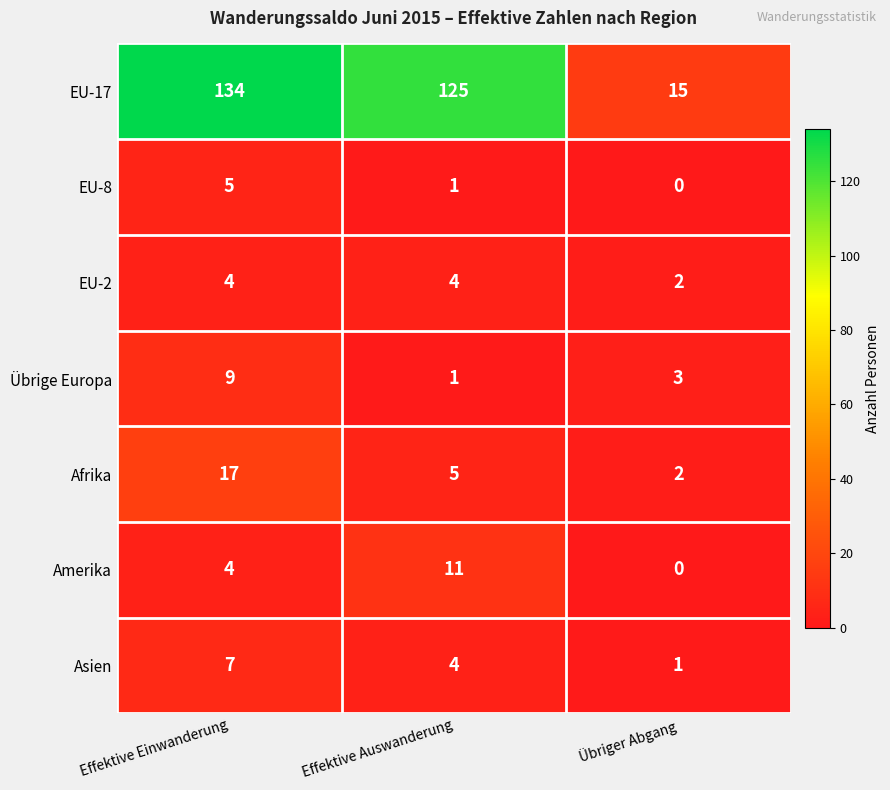

What is the difference between the EU-8 values at Effektive Einwanderung and Übriger Abgang?

5